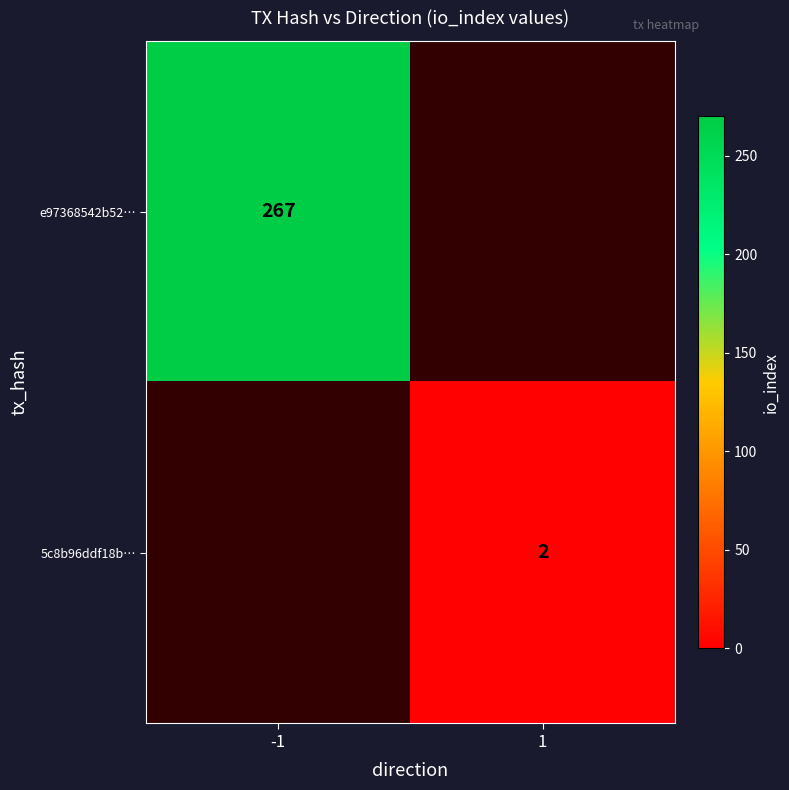

True or false: 5c8b96ddf18b… has a value of 2 at 1.

True